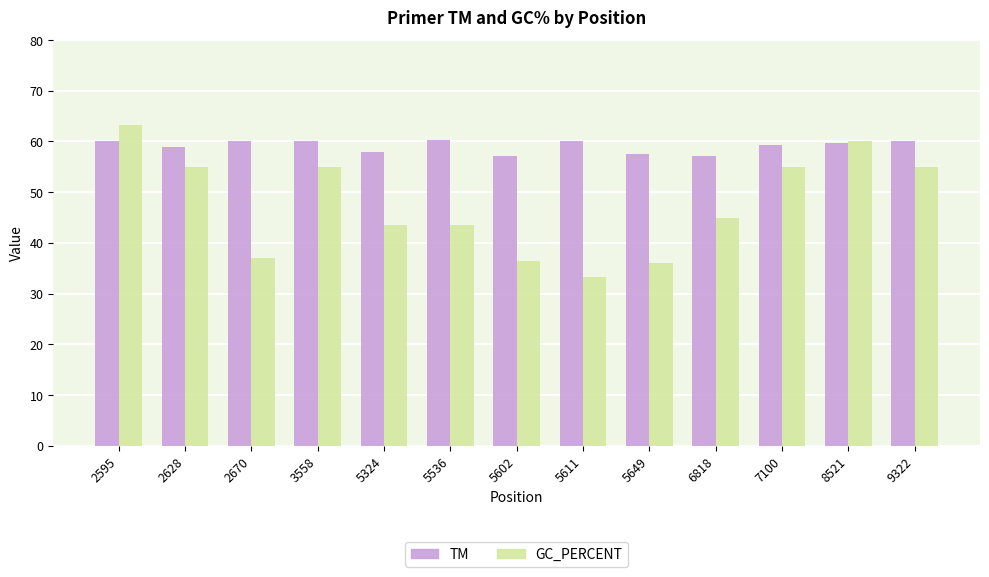

Is it true that TM equals 33.2 at 2670?

False